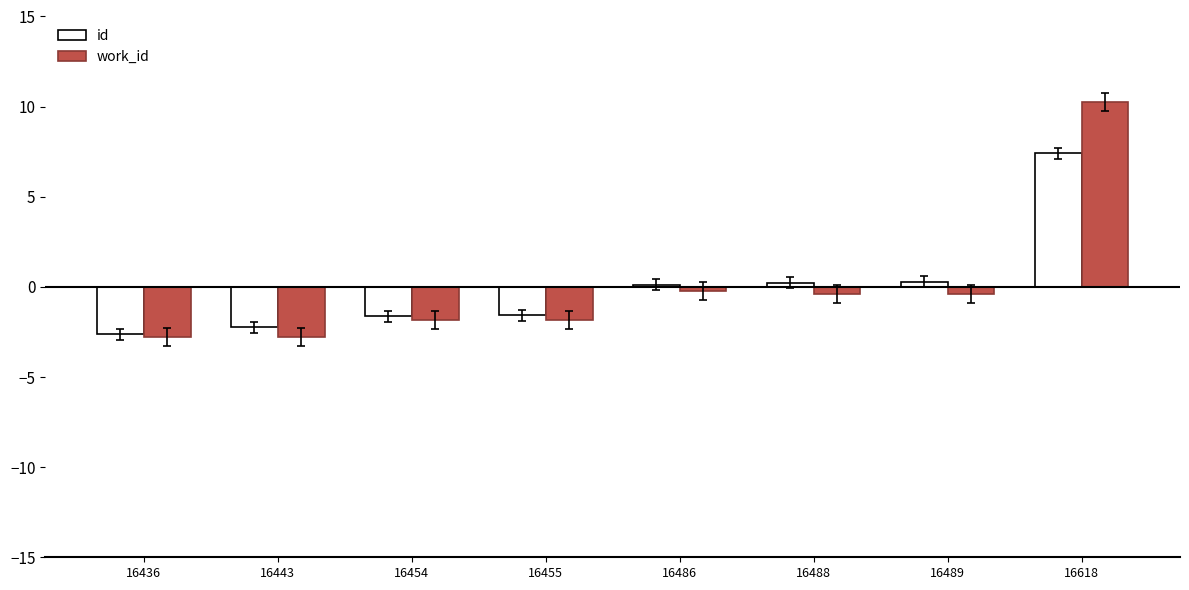

True or false: id has a value of 0.2 at 16488.

True